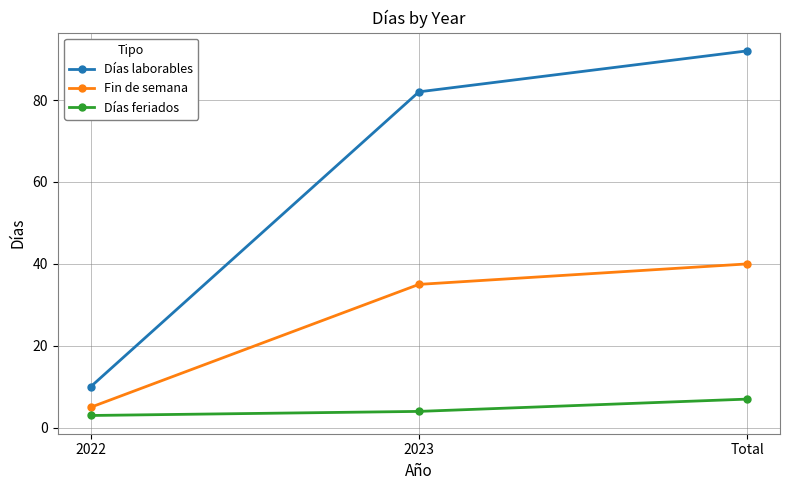

Rank the series by their maximum value, from highest to lowest.

Días laborables, Fin de semana, Días feriados